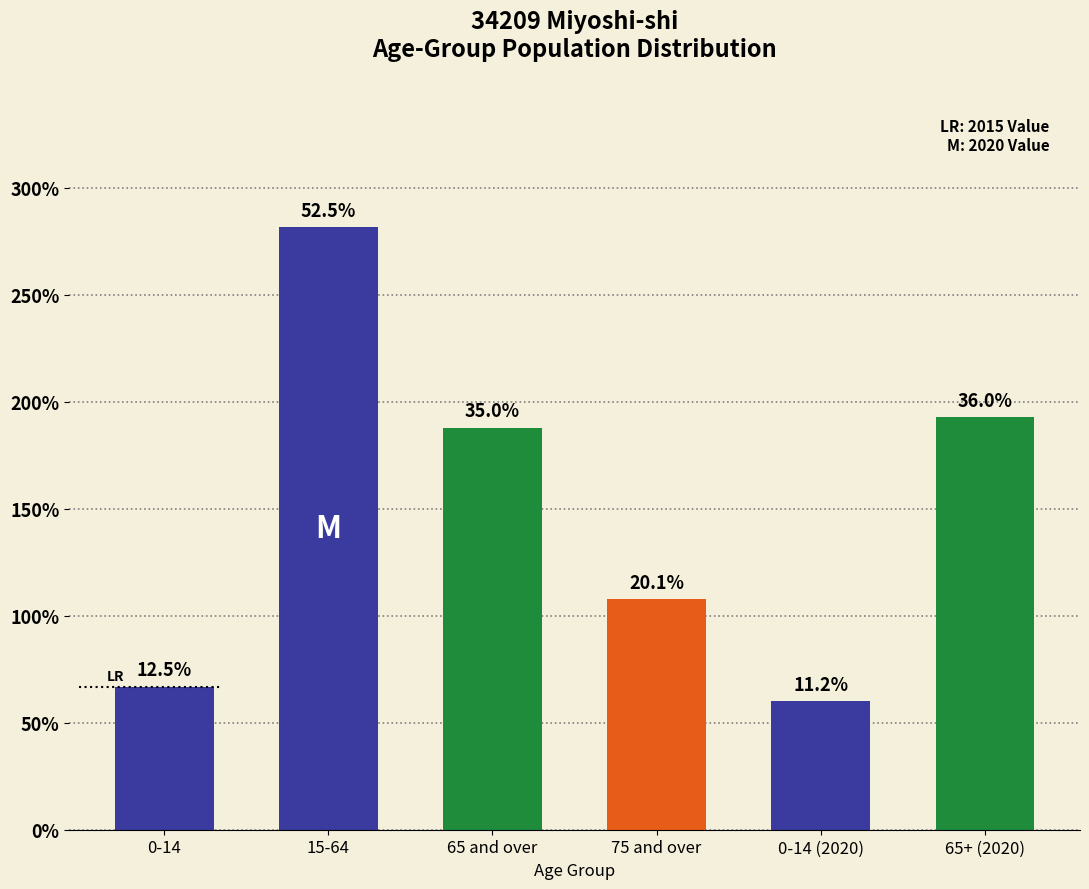

List the labels in order of value, largest first.

15-64, 65+ (2020), 65 and over, 75 and over, 0-14, 0-14 (2020)